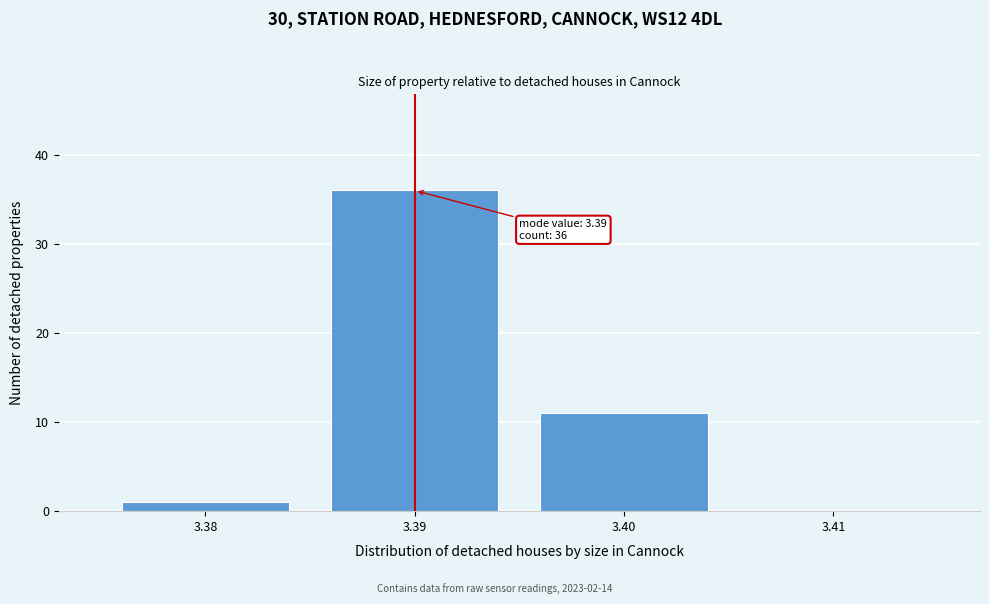

Which range on the x-axis has the tallest bar?

3.385 to 3.395